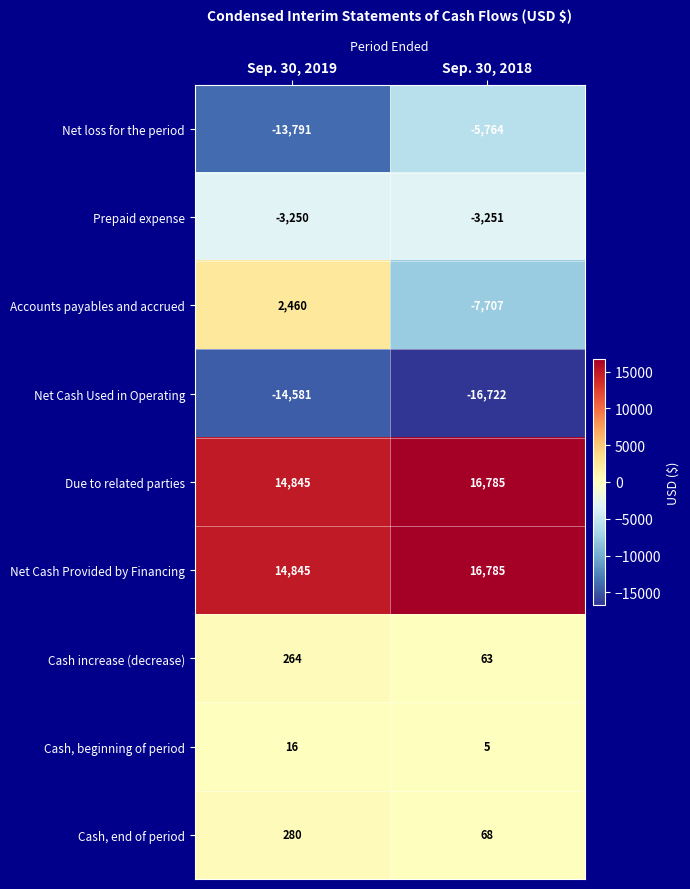

What is the total value across all series at Sep. 30, 2018?

262